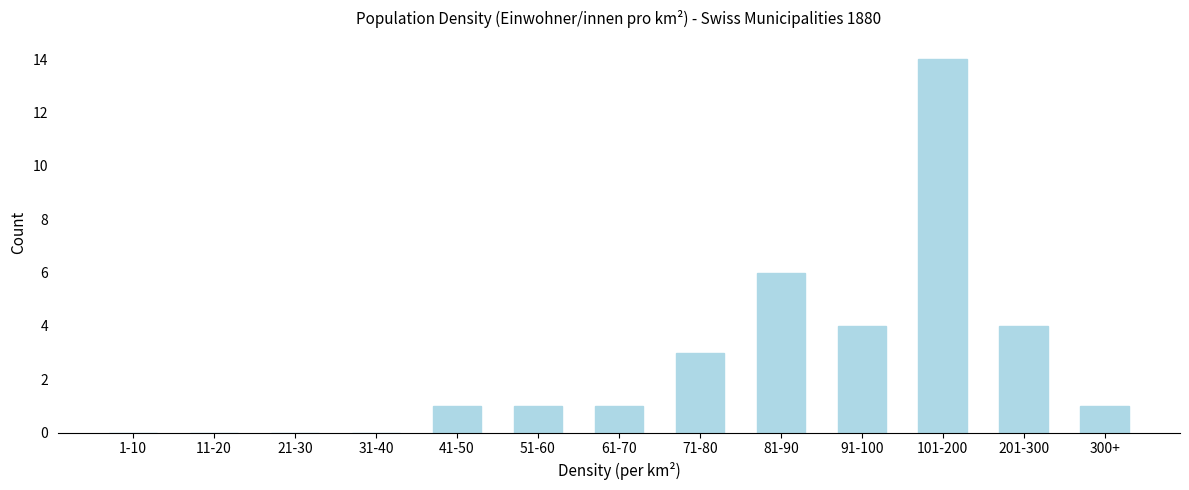

Reading left to right, extract all data points from this chart.

1-10=0	11-20=0	21-30=0	31-40=0	41-50=1	51-60=1	61-70=1	71-80=3	81-90=6	91-100=4	101-200=14	201-300=4	300+=1